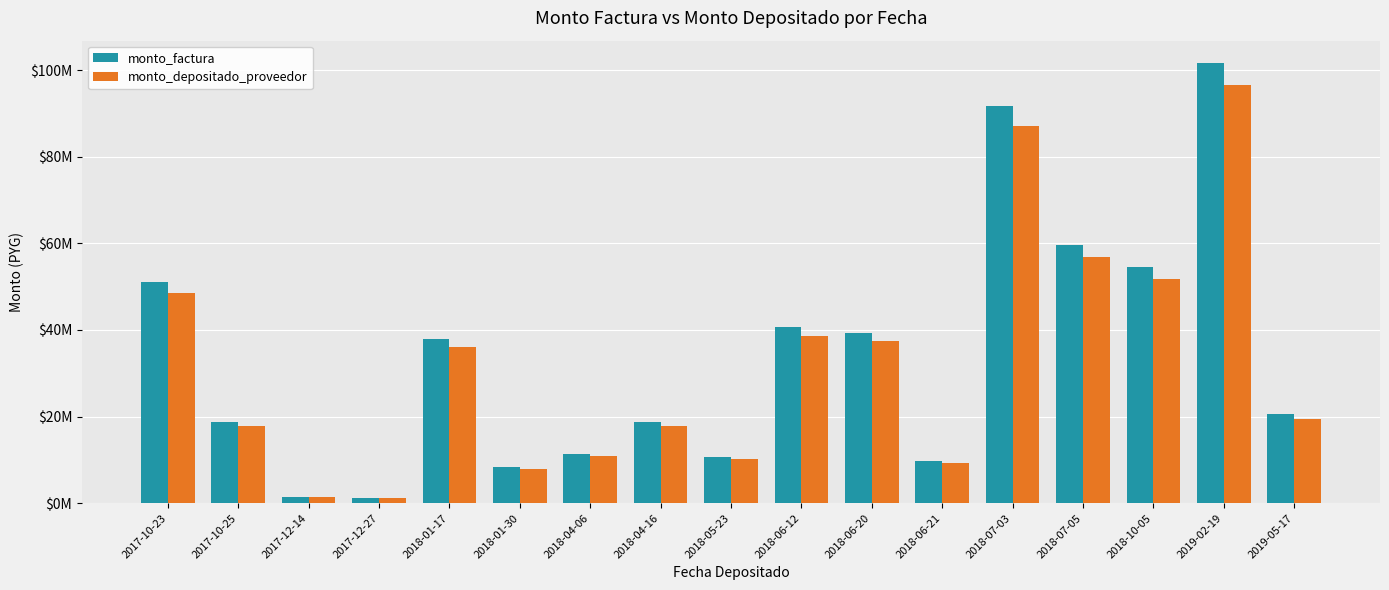

What is the label of the 5th bar from the left?

2018-01-17